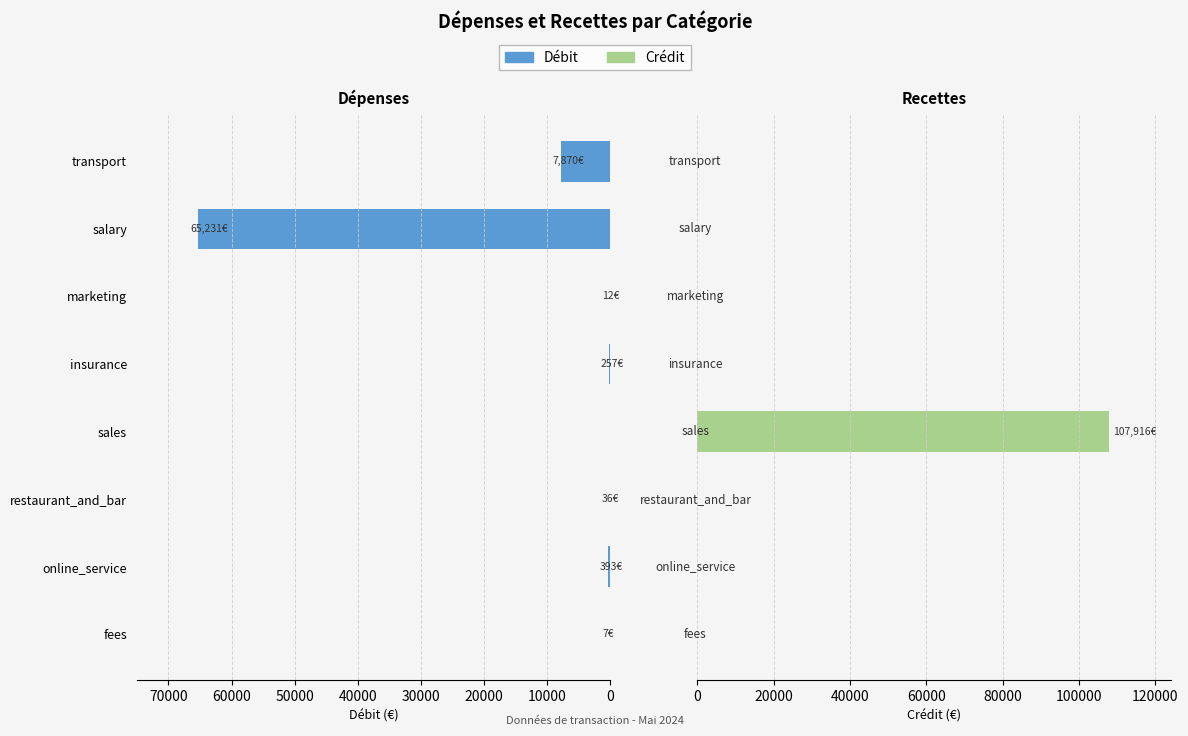

How many distinct data groups are displayed?

2